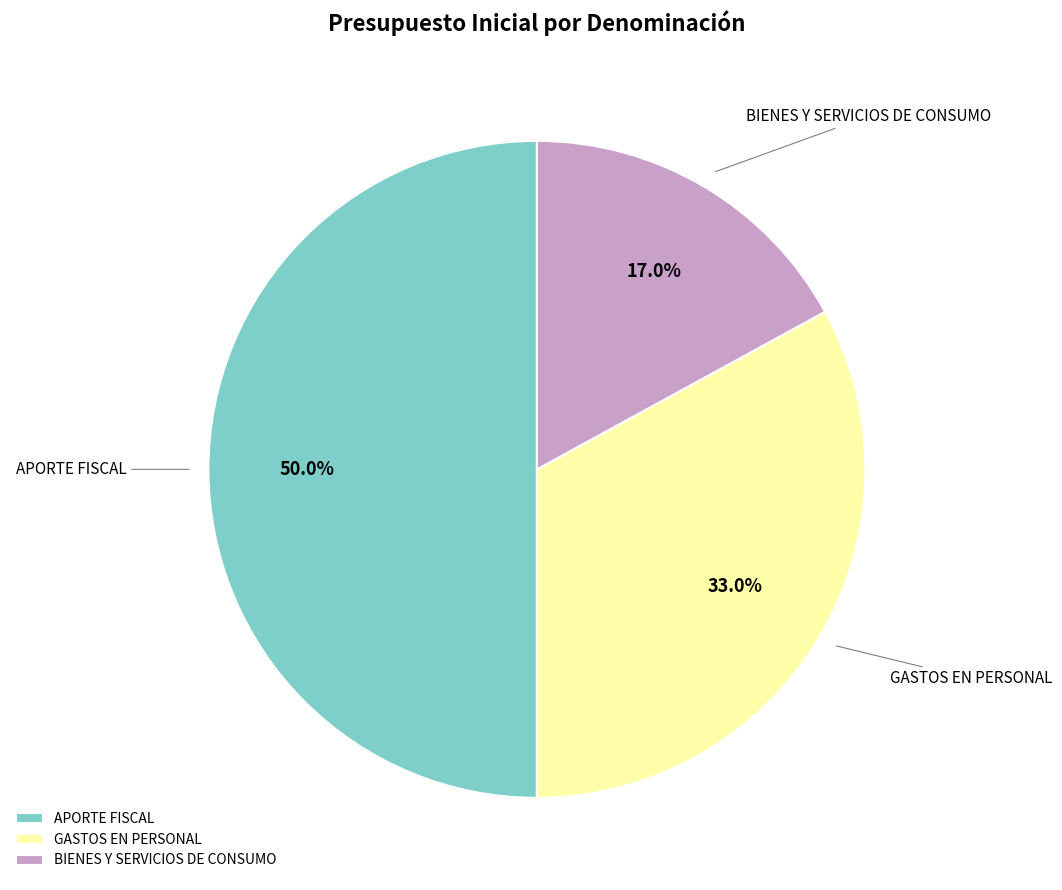

To the nearest percent, what portion does BIENES Y SERVICIOS DE CONSUMO represent?

17%